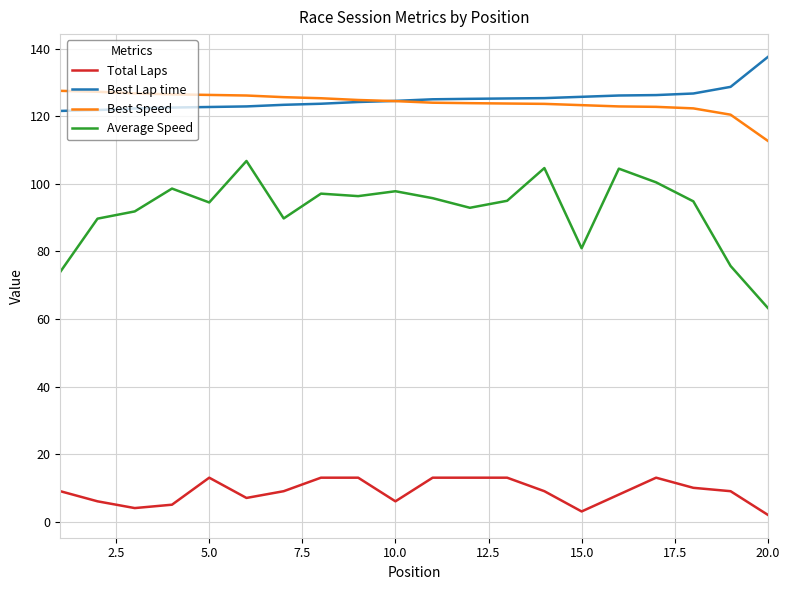

What is the minimum value for Best Lap time?

121.6